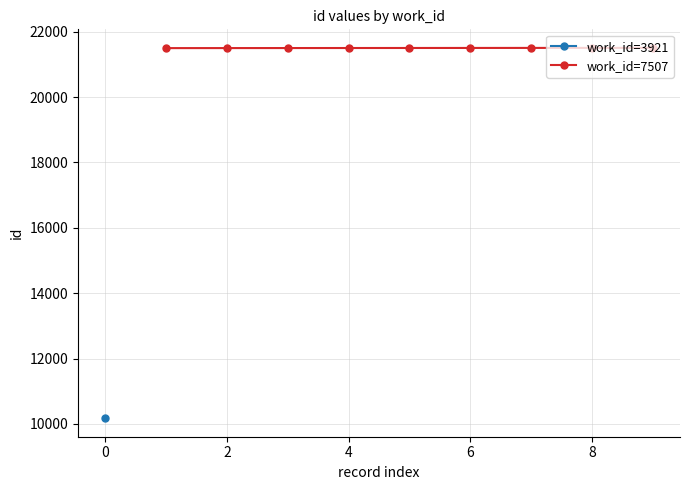

What is the highest value of the work_id=7507 series?

21504